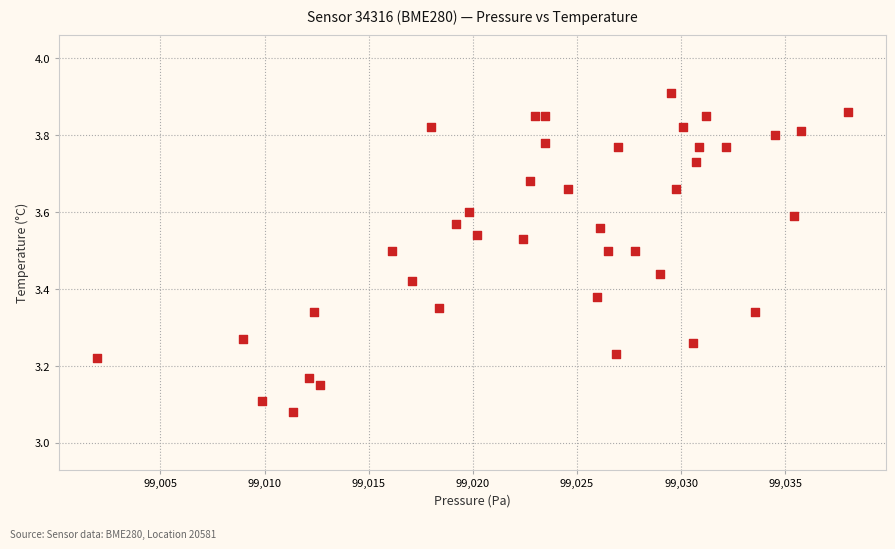

What is the range of X values (max minus min)?

36.1